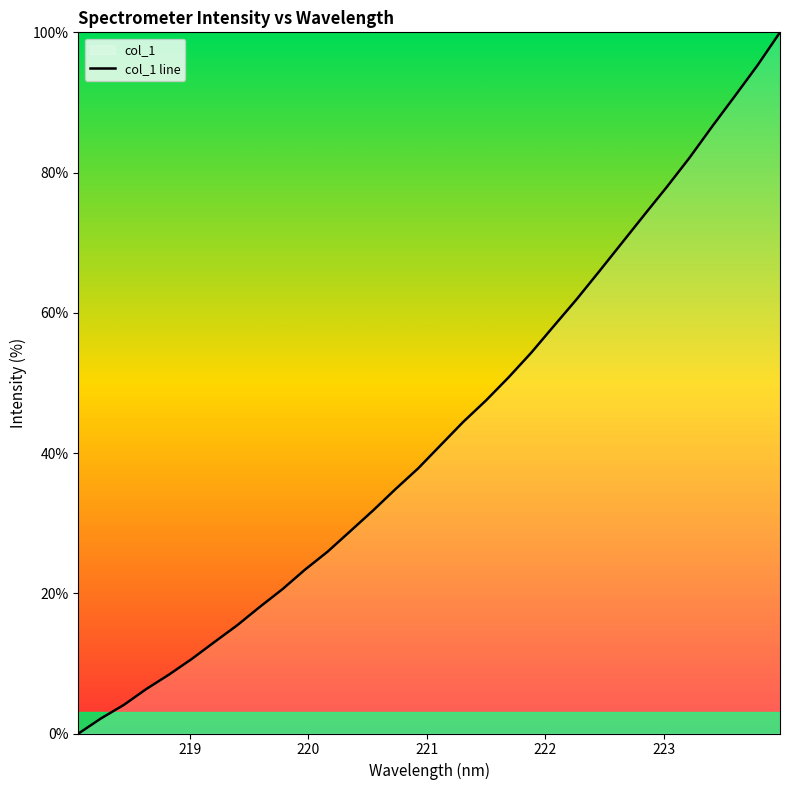

What is the greatest value displayed?

100.0